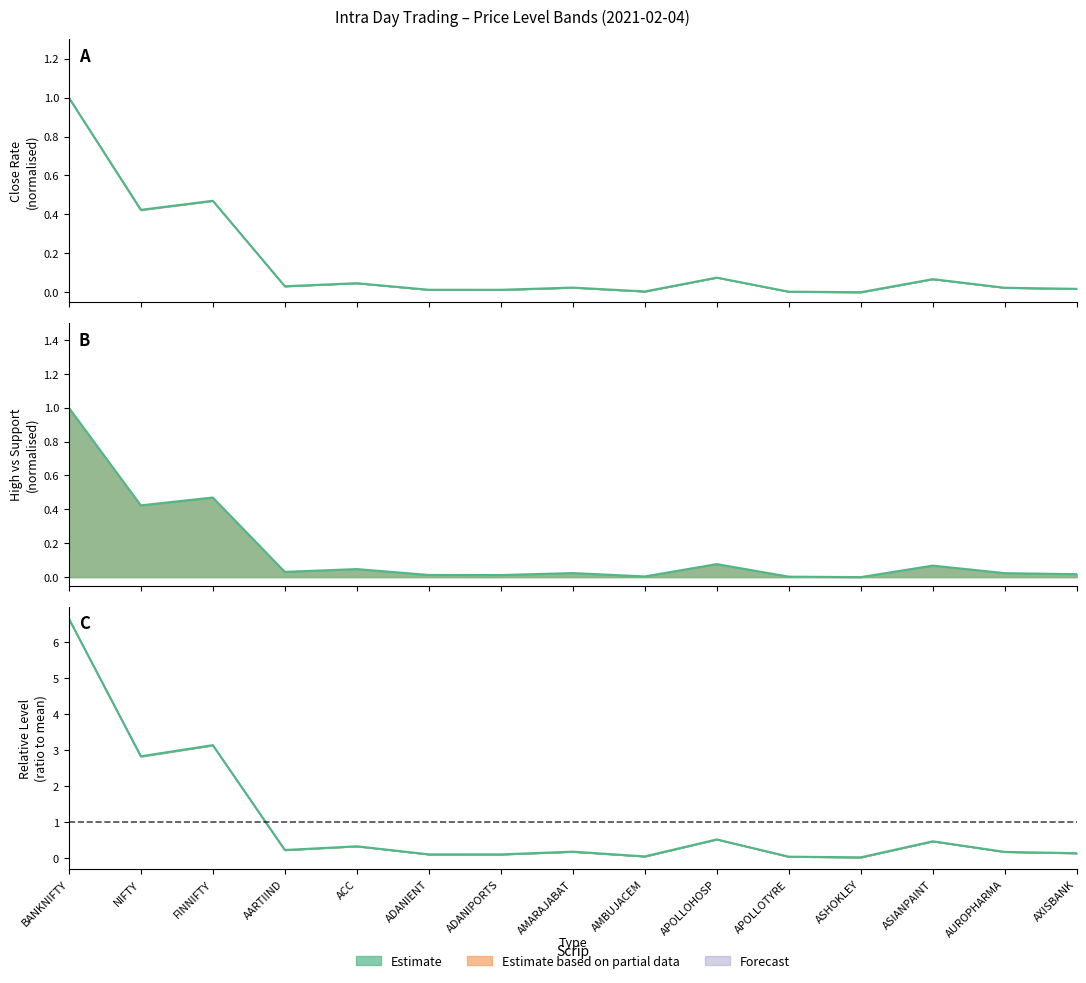

True or false: Pivot Point and S1 intersect in this chart.

False